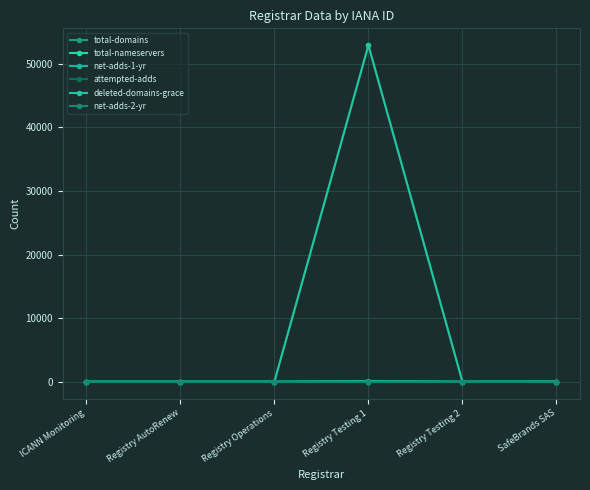

Is the value of net-adds-1-yr at Registry Operations greater than the value of attempted-adds at Registry Testing 2?

No